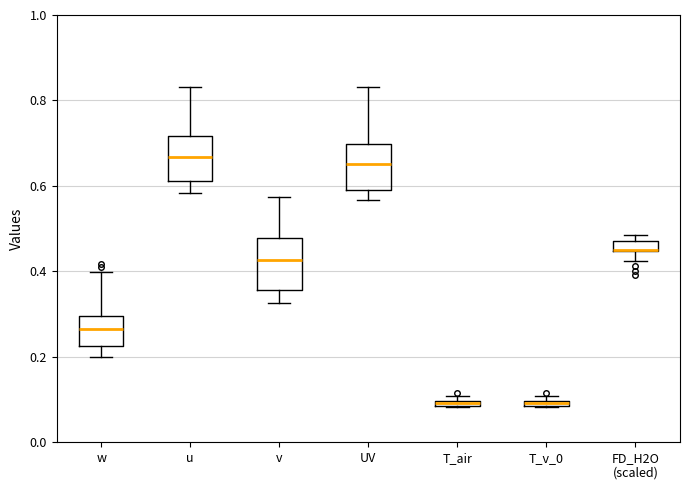

Where is the lower edge of the box for v on the y-axis? The values are not printed on the chart, so give them approximately, as read against the axis.

0.36